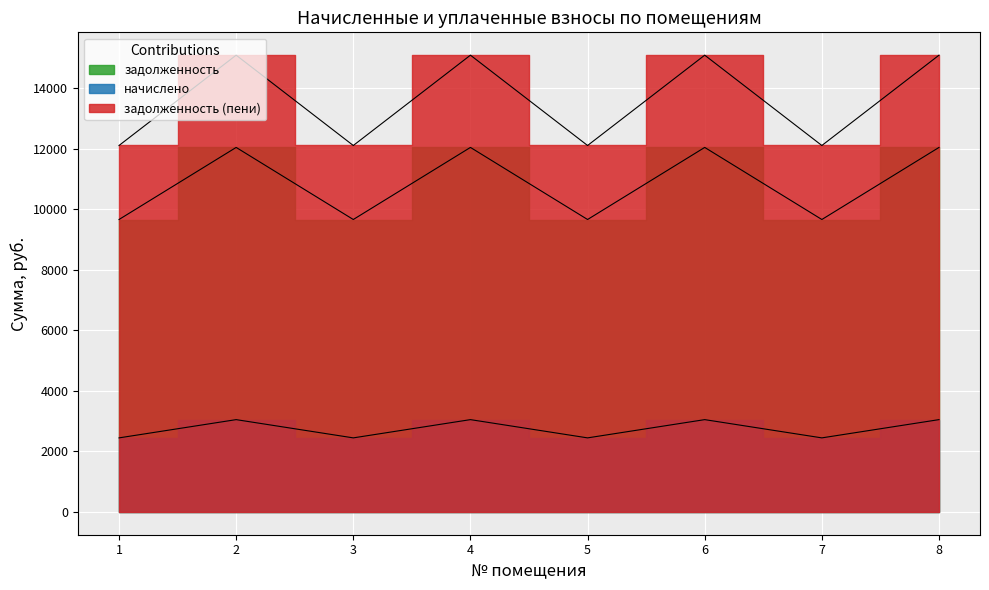

Reading left to right, extract all data points from this chart.

задолженность: 2444.6	3047.2	2444.6	3047.2	2444.6	3047.2	2444.6	3047.2
начислено: 9657.6	12038.4	9657.6	12038.4	9657.6	12038.4	9657.6	12038.4
задолженность (пени): 12102.2	15085.6	12102.2	15085.6	12102.2	15085.6	12102.2	15085.6